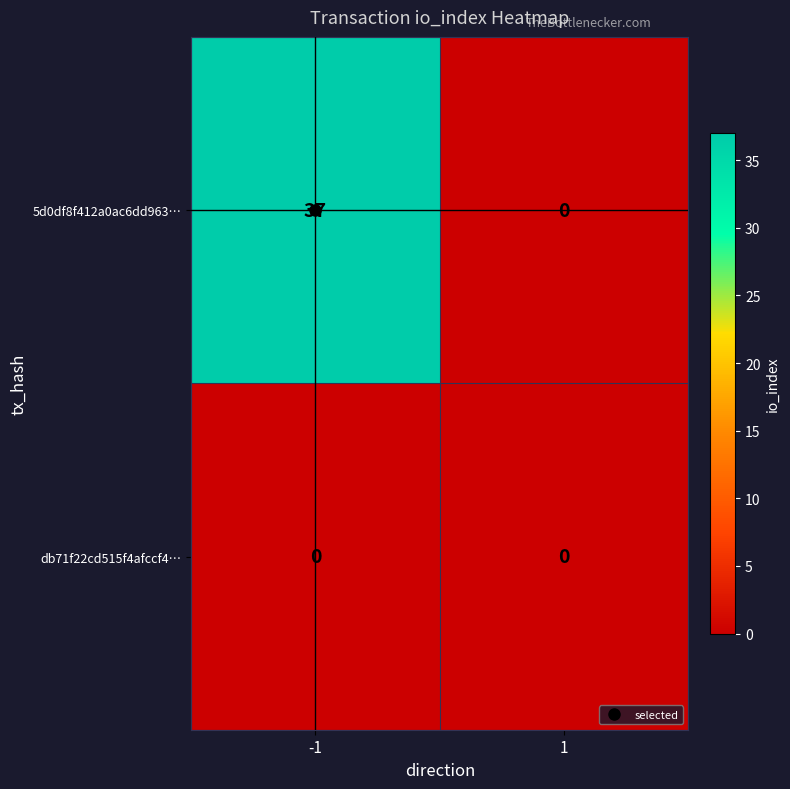

The db71f22cd515f4afccf4… series shows 0 at -1. True or false?

True